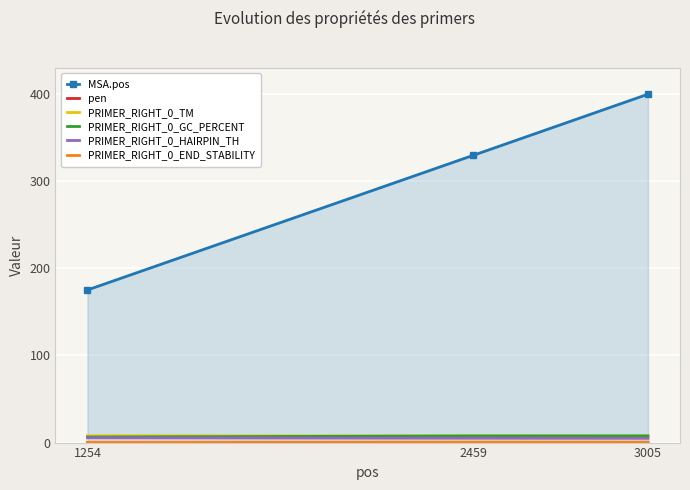

What is the sum of the PRIMER_RIGHT_0_TM values at 3005 and 2459?

15.2